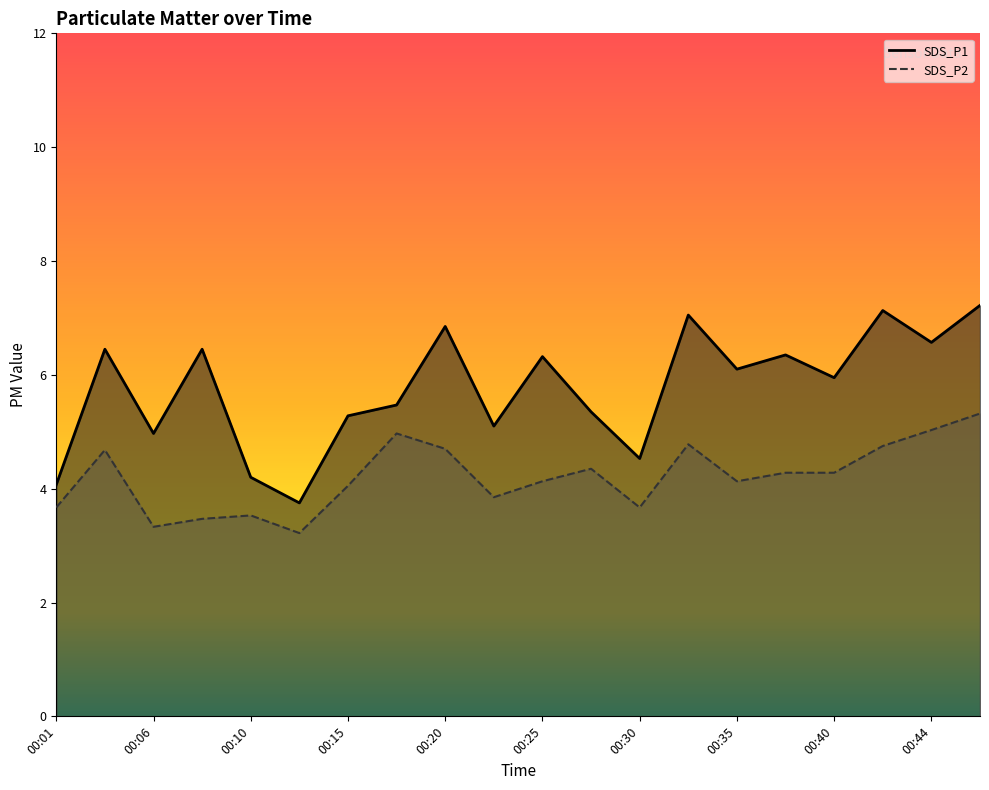

Which category has the highest value in the SDS_P1 series?

00:47